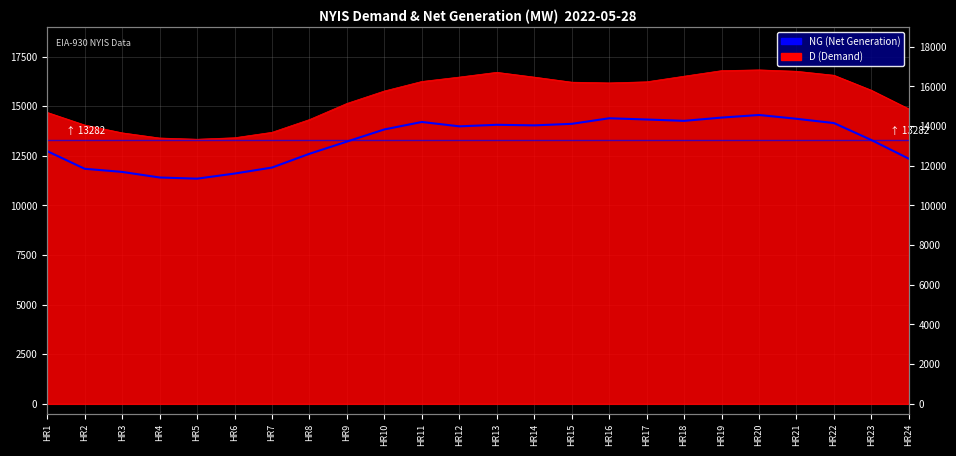

Is it true that the value at HR23 is 23463?

False